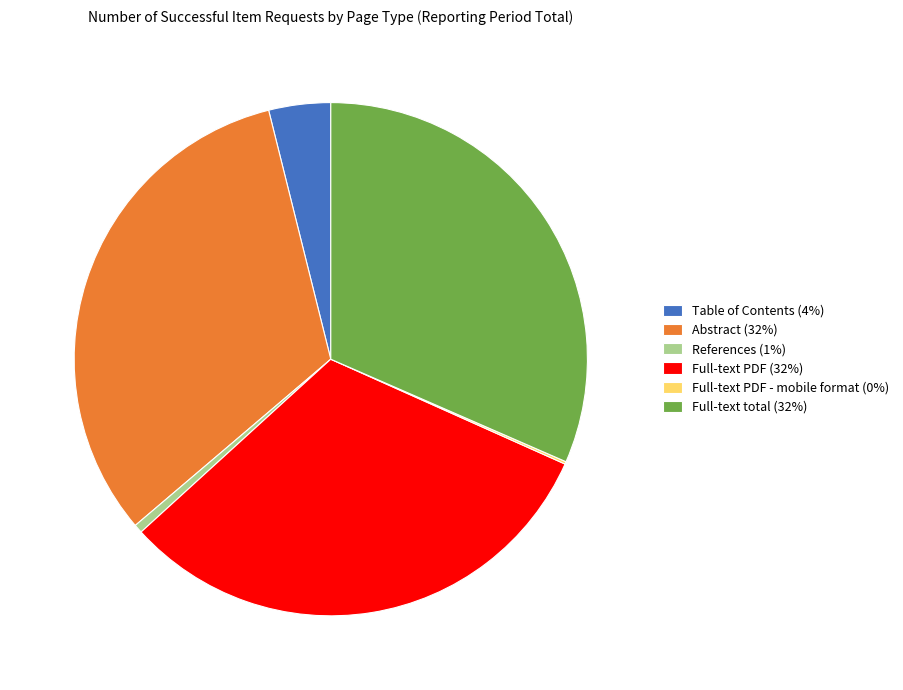

Is Table of Contents (4%) the majority of the pie?

No